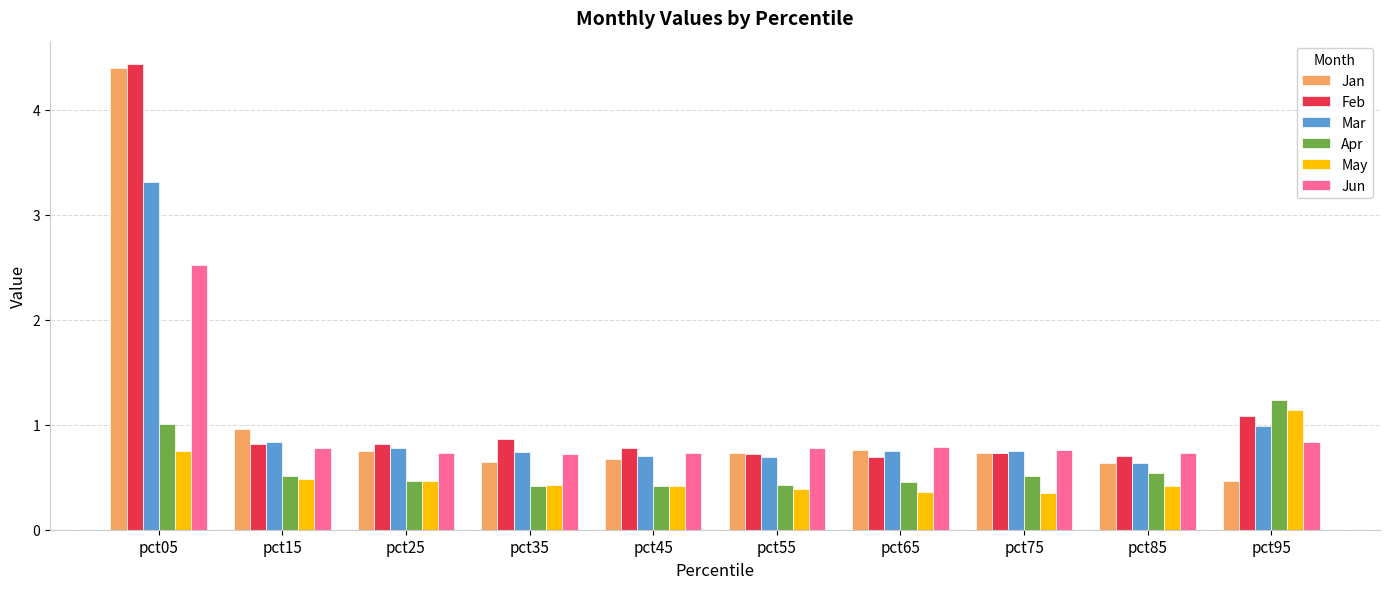

How many bars are there in each group?

6